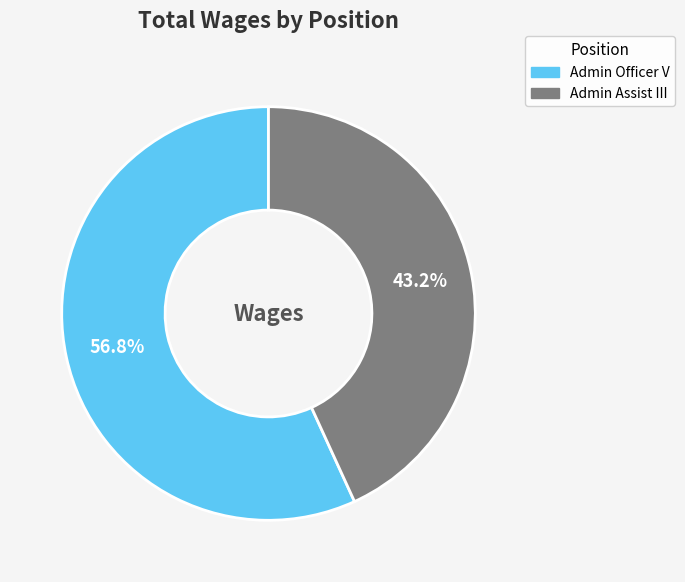

Between Admin Officer V and Admin Assist III, which is larger?

Admin Officer V